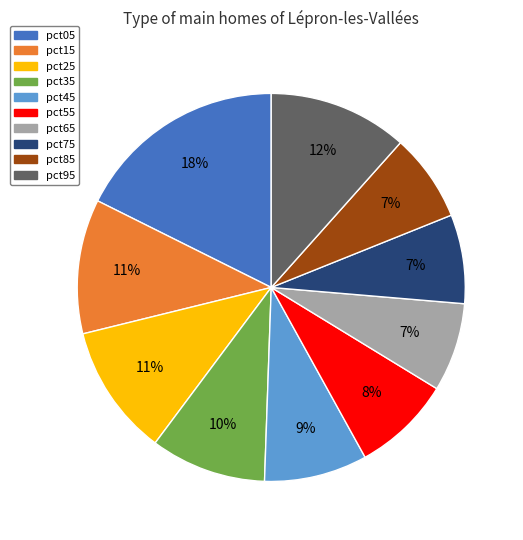

Is it true that pct65 is 7% of the pie?

True